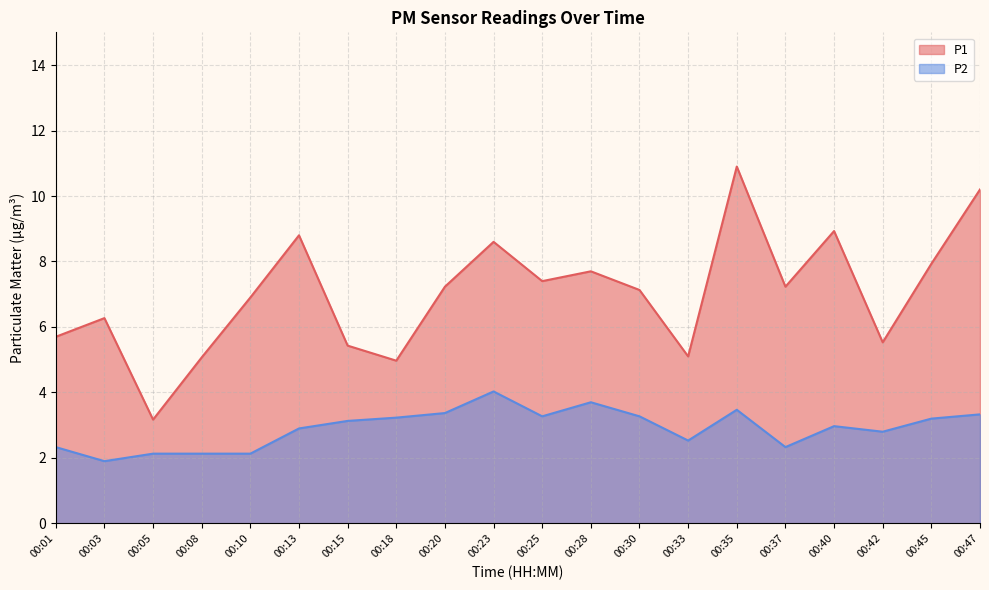

What are all the series names shown in the legend?

P1, P2